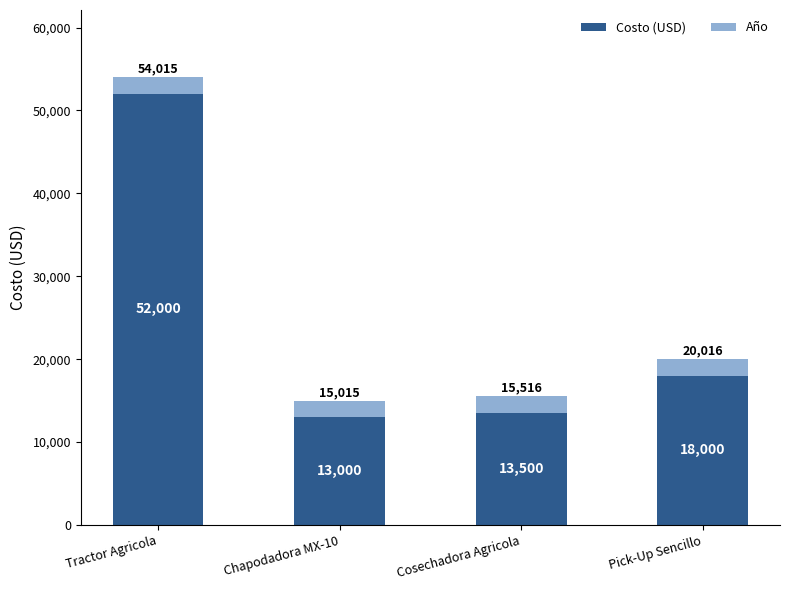

Reading right to left, list the values for the Costo (USD) series.

Pick-Up Sencillo=18000	Cosechadora Agricola=13500	Chapodadora MX-10=13000	Tractor Agricola=52000